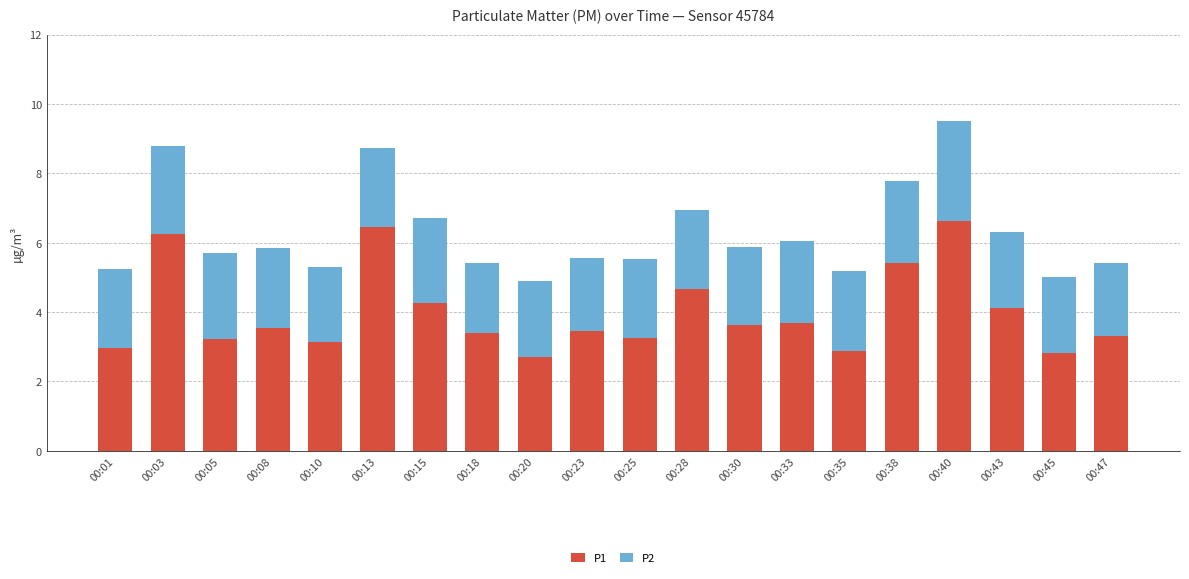

How many distinct data groups are displayed?

2